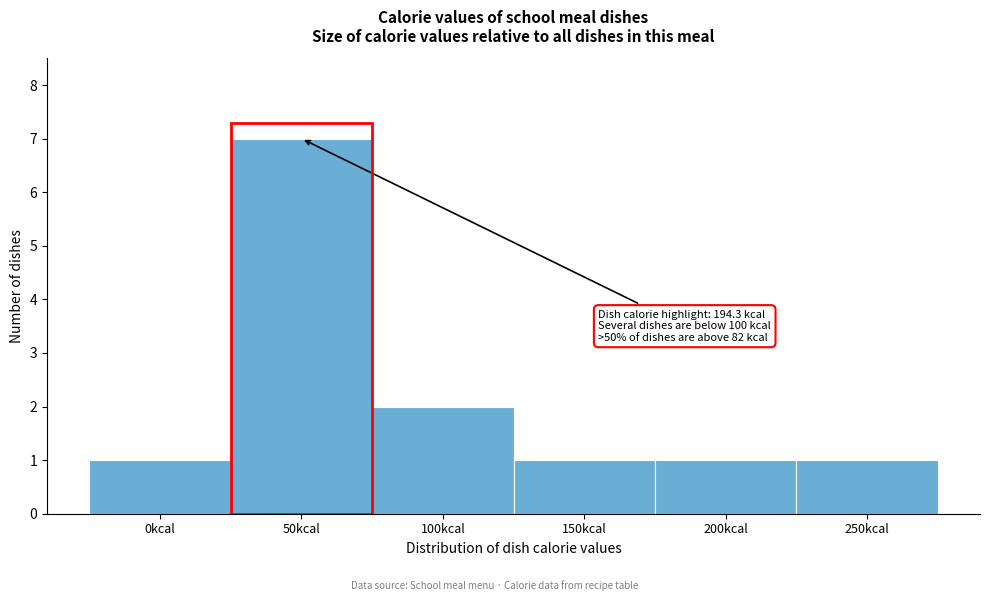

Reading left to right, transcribe all the data shown in this chart.

1	7	2	1	1	1